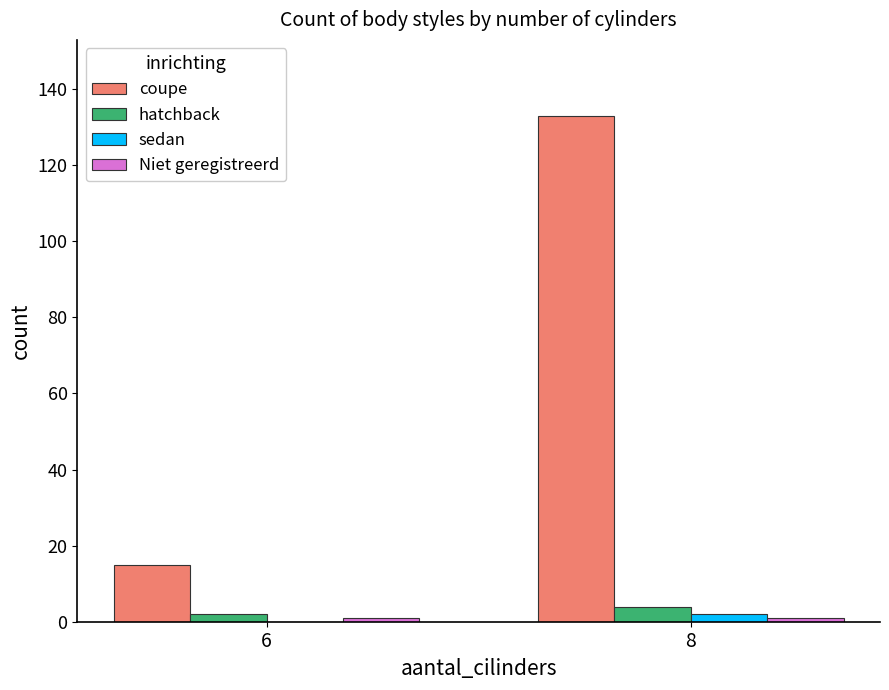

The hatchback series shows 2 at 6. True or false?

True